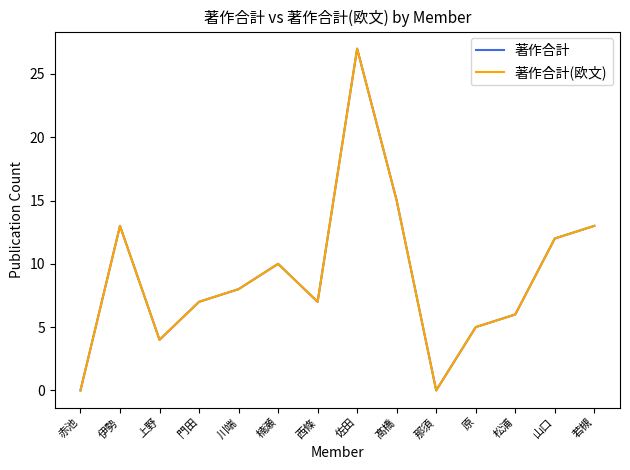

True or false: 著作合計(欧文) and 著作合計 intersect in this chart.

False